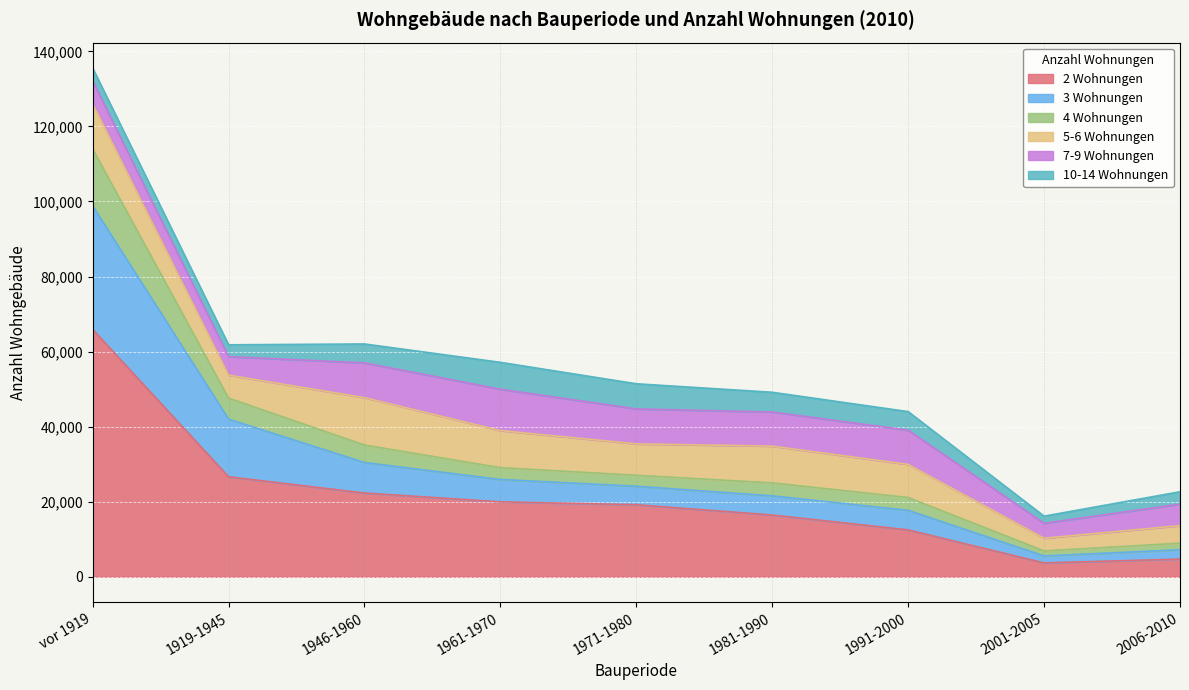

True or false: 3 Wohnungen and 4 Wohnungen intersect in this chart.

False